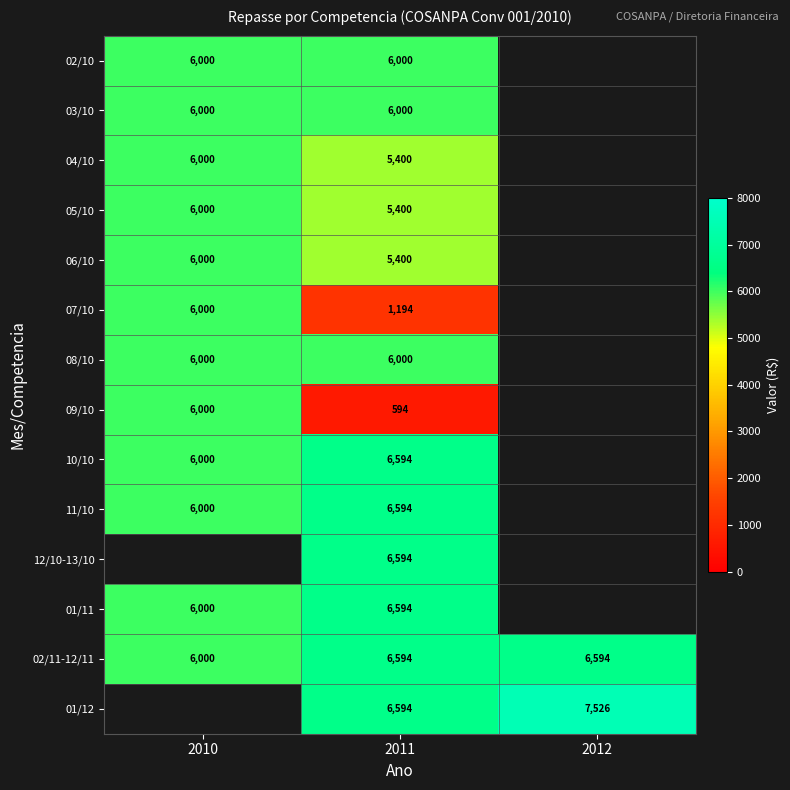

What value does the 02/11-12/11 series have at 2011?

6594